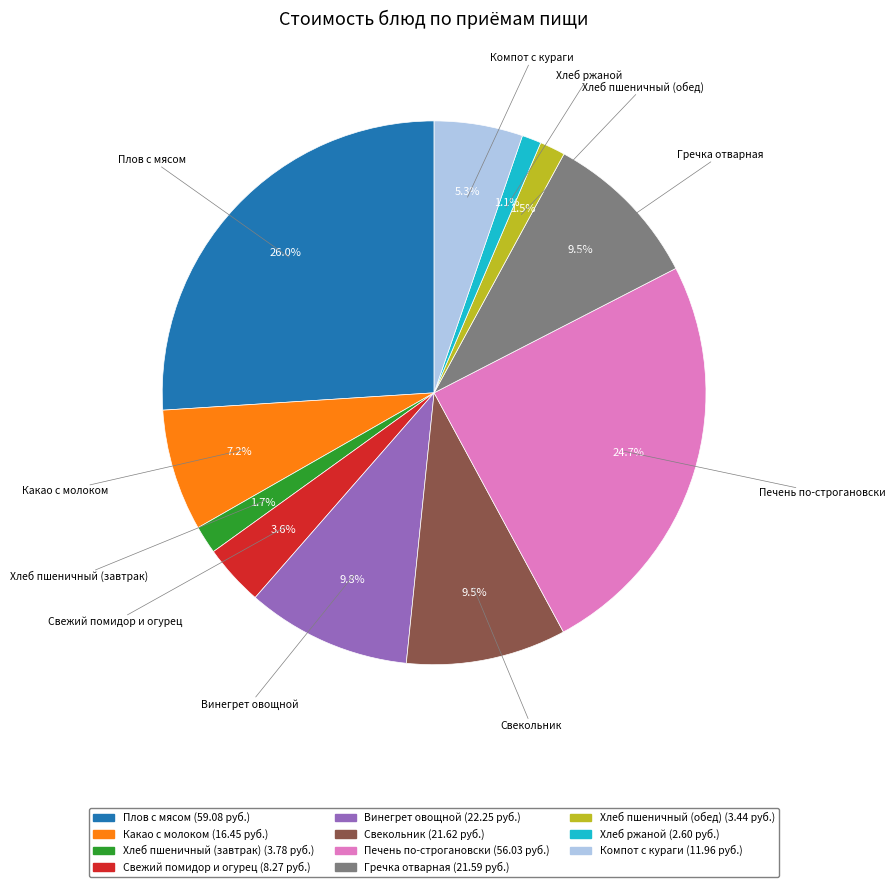

The Хлеб пшеничный (завтрак) slice represents 2% of the pie. True or false?

True